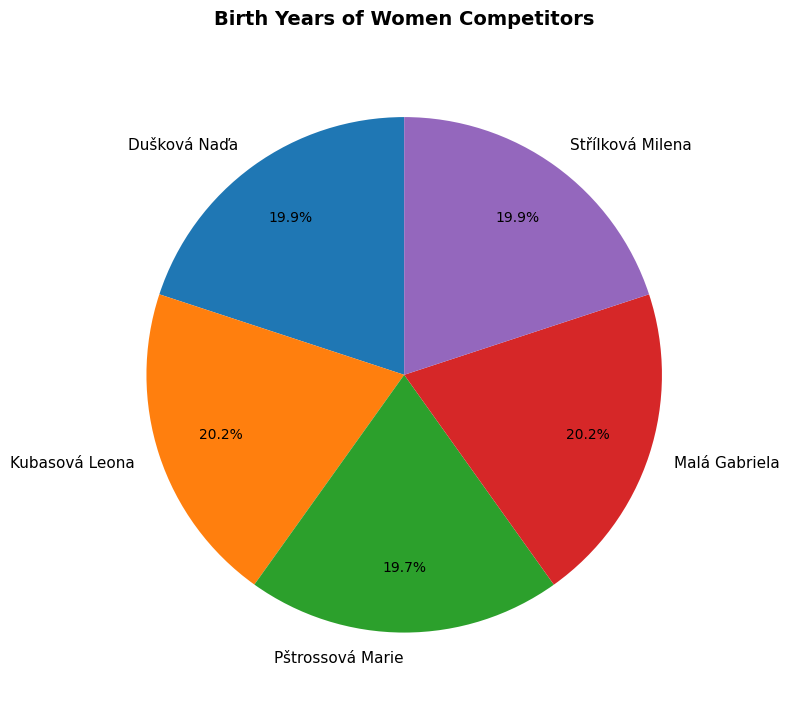

Is the sum of Kubasová Leona and Pštrossová Marie greater than half?

No